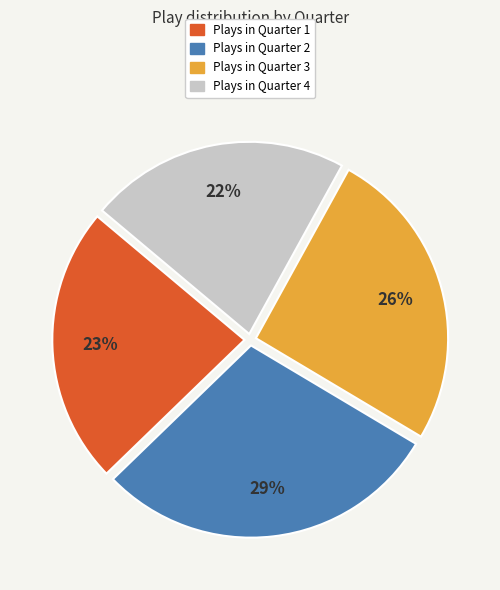

Is there any slice that represents more than half of the pie?

No